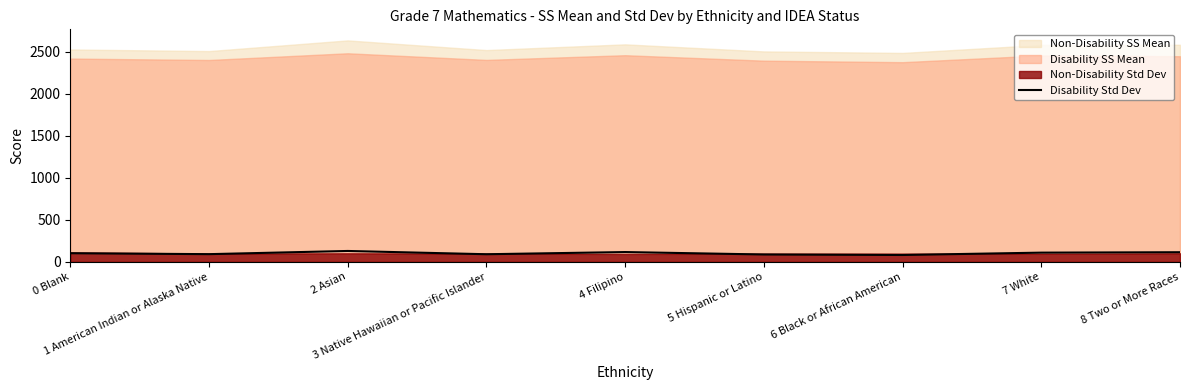

Rank the categories by value from lowest to highest.

6 Black or African American, 5 Hispanic or Latino, 3 Native Hawaiian or Pacific Islander, 1 American Indian or Alaska Native, 0 Blank, 7 White, 8 Two or More Races, 4 Filipino, 2 Asian